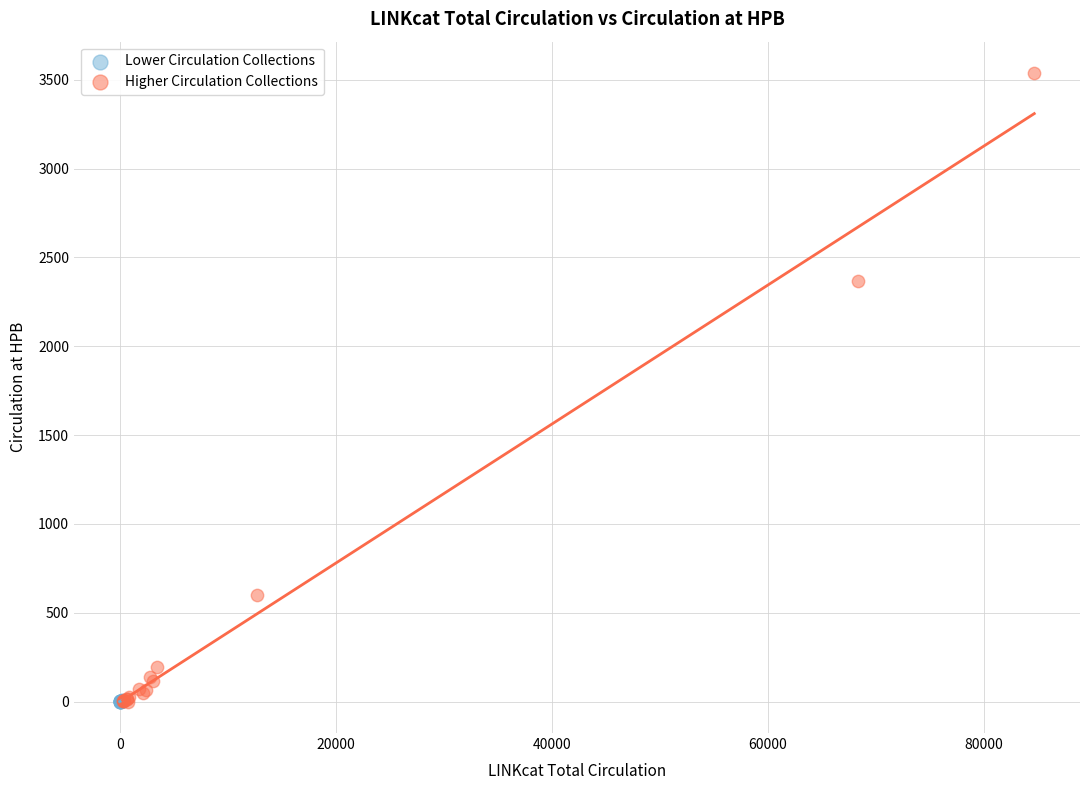

Which series has the largest Y range (max minus min)?

Higher Circulation Collections